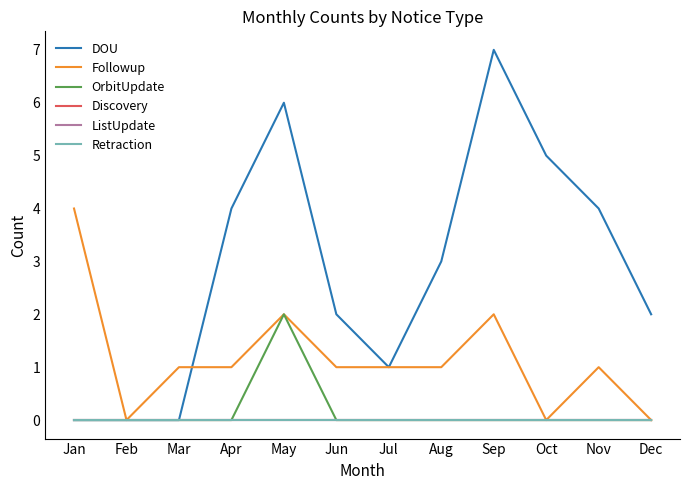

Is this an area chart (filled region under the line)?

No